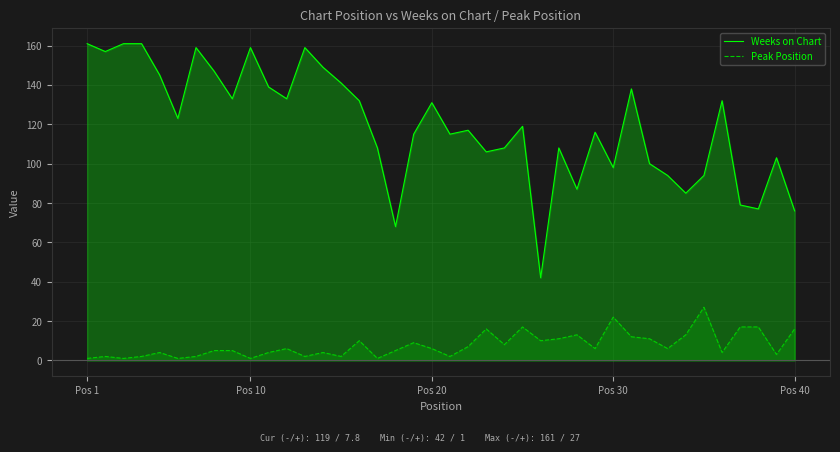

Which series has the widest spread of values?

Weeks on Chart